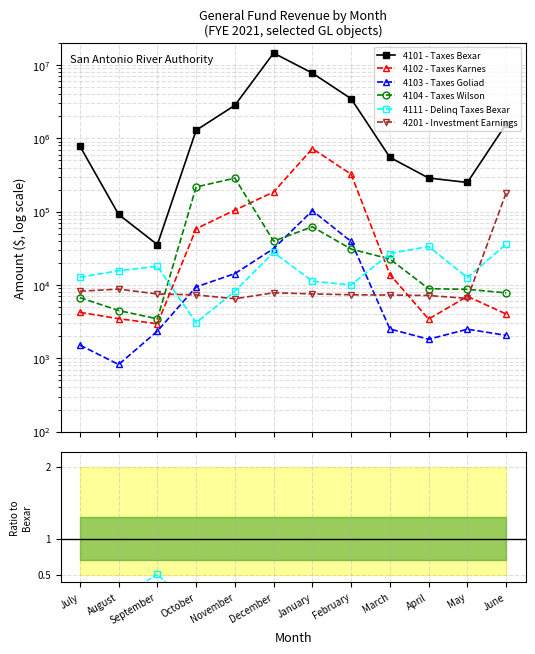

Which series changed the most between September and January?

4101 - Taxes Bexar